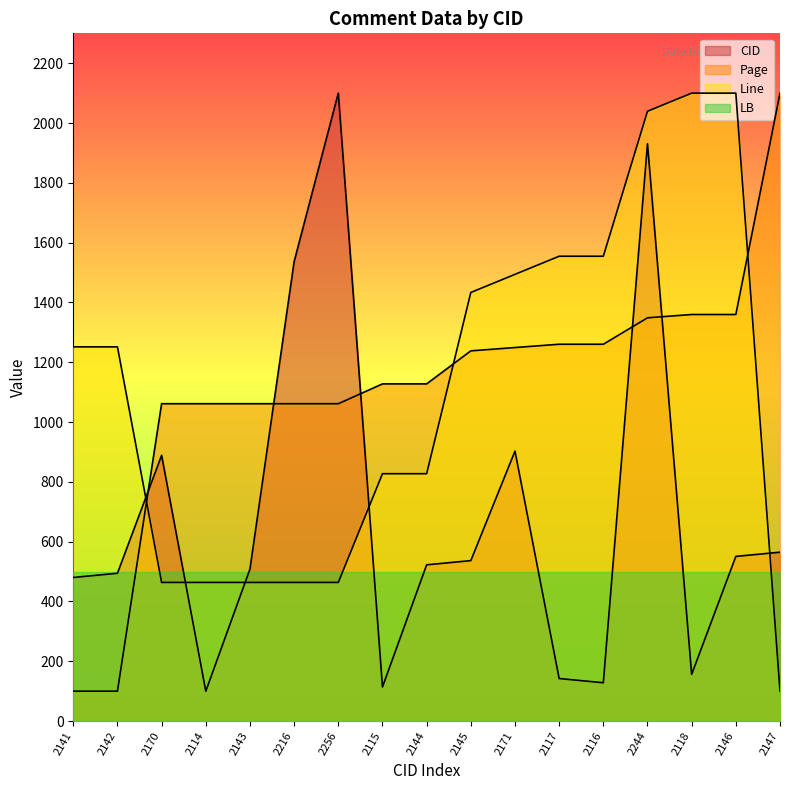

True or false: Page has a value of 1359.7 at 2146.

True